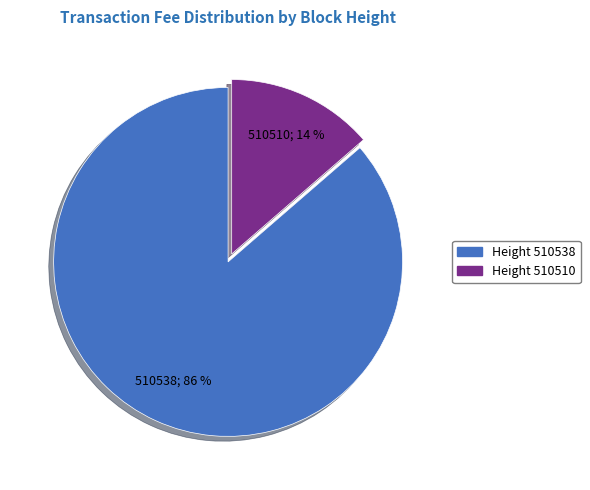

Which slice represents more than half of the pie?

Height 510538